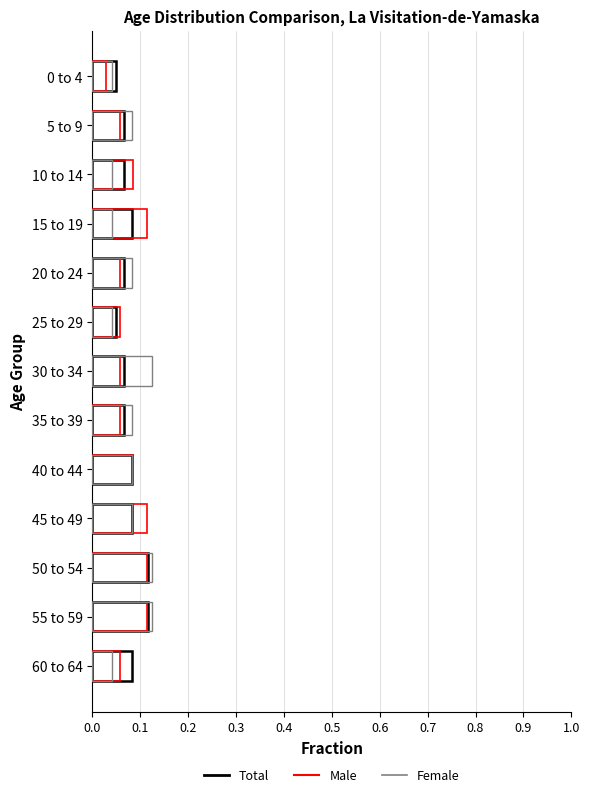

What are all the series names shown in the legend?

Total, Male, Female